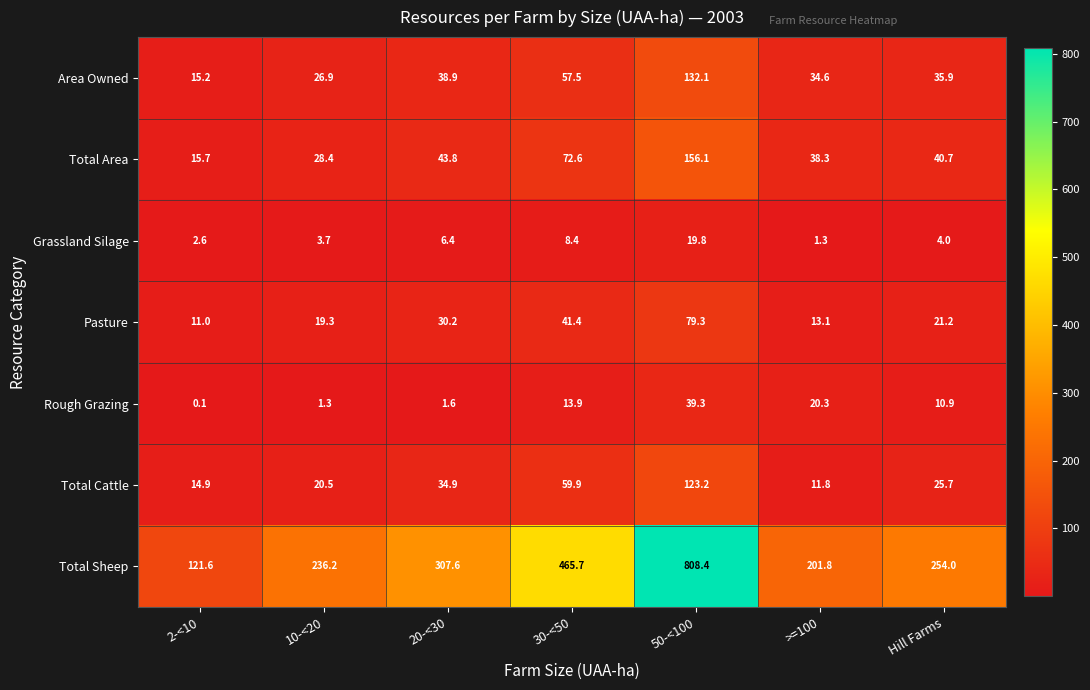

How many values in the Area Owned series exceed 35?

4